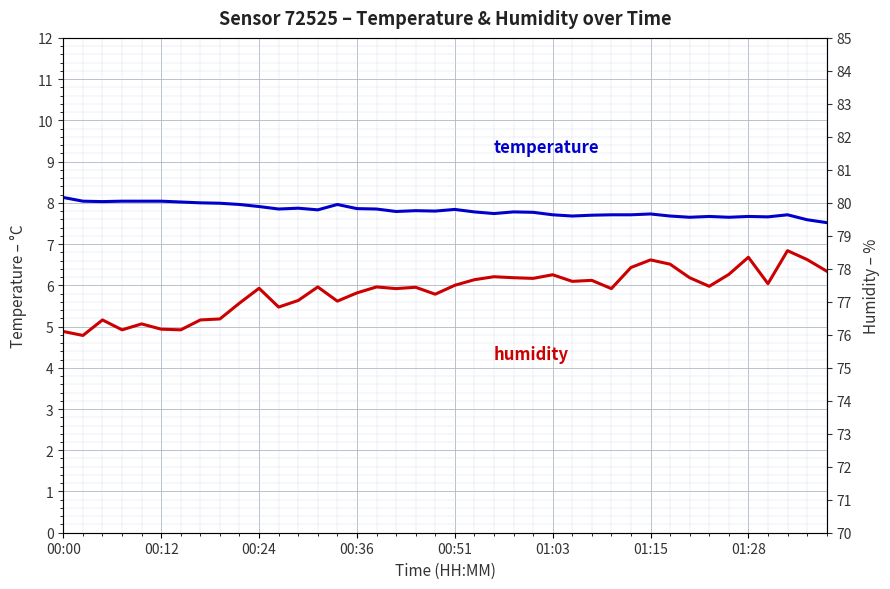

At how many categories does at least one series exceed 74?

40